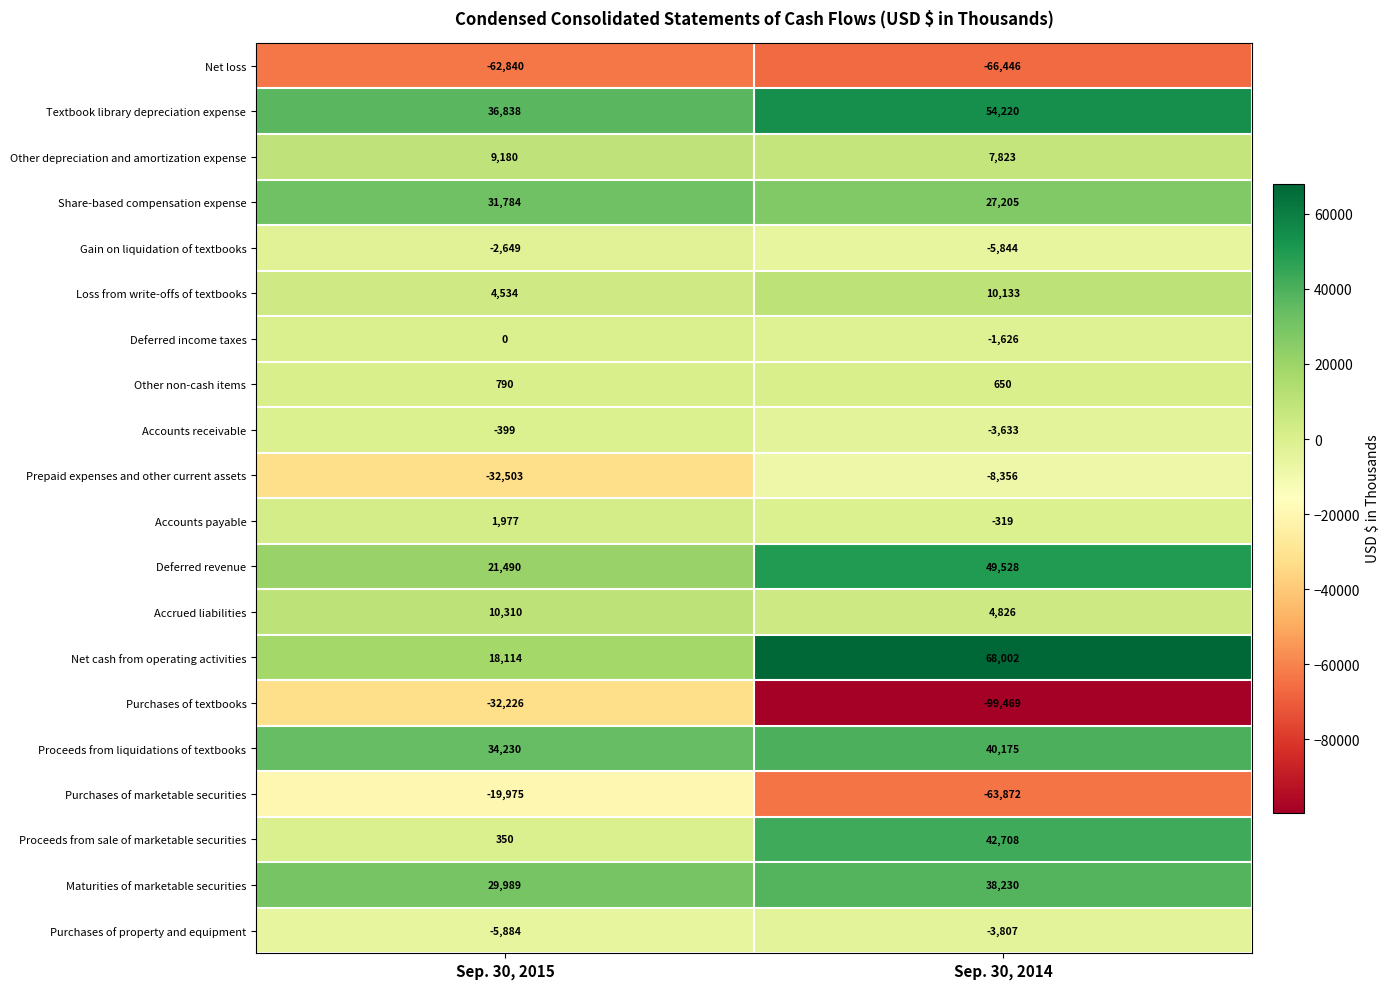

Is it true that Share-based compensation expense equals 27205 at Sep. 30, 2014?

True